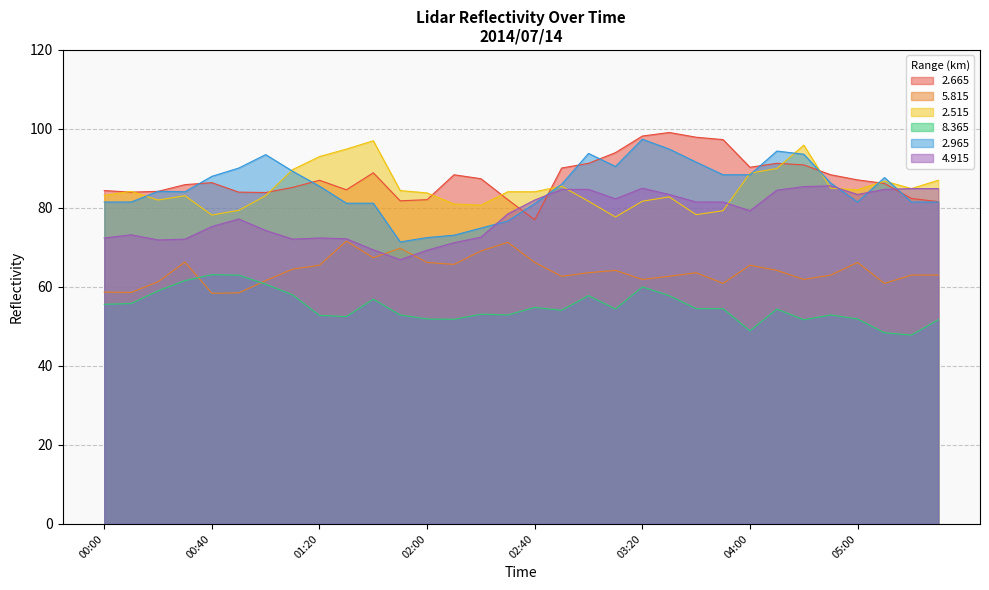

True or false:   8.365 has a value of 24.5 at 05:10.

False